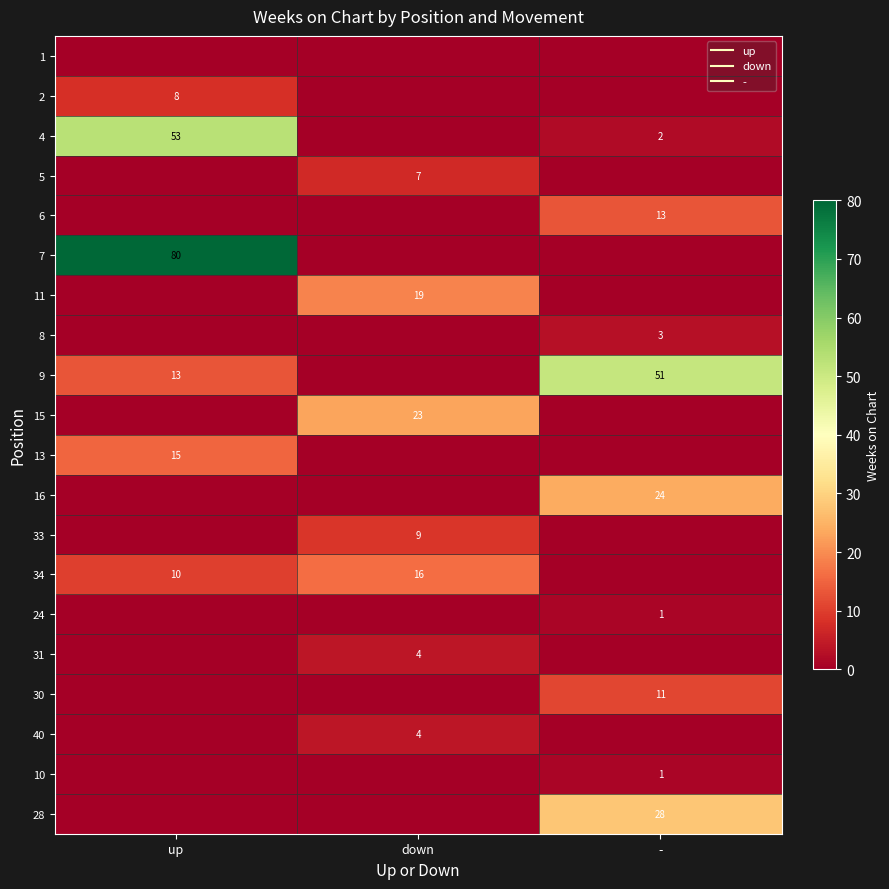

At which label is 34 closest to 8?

up